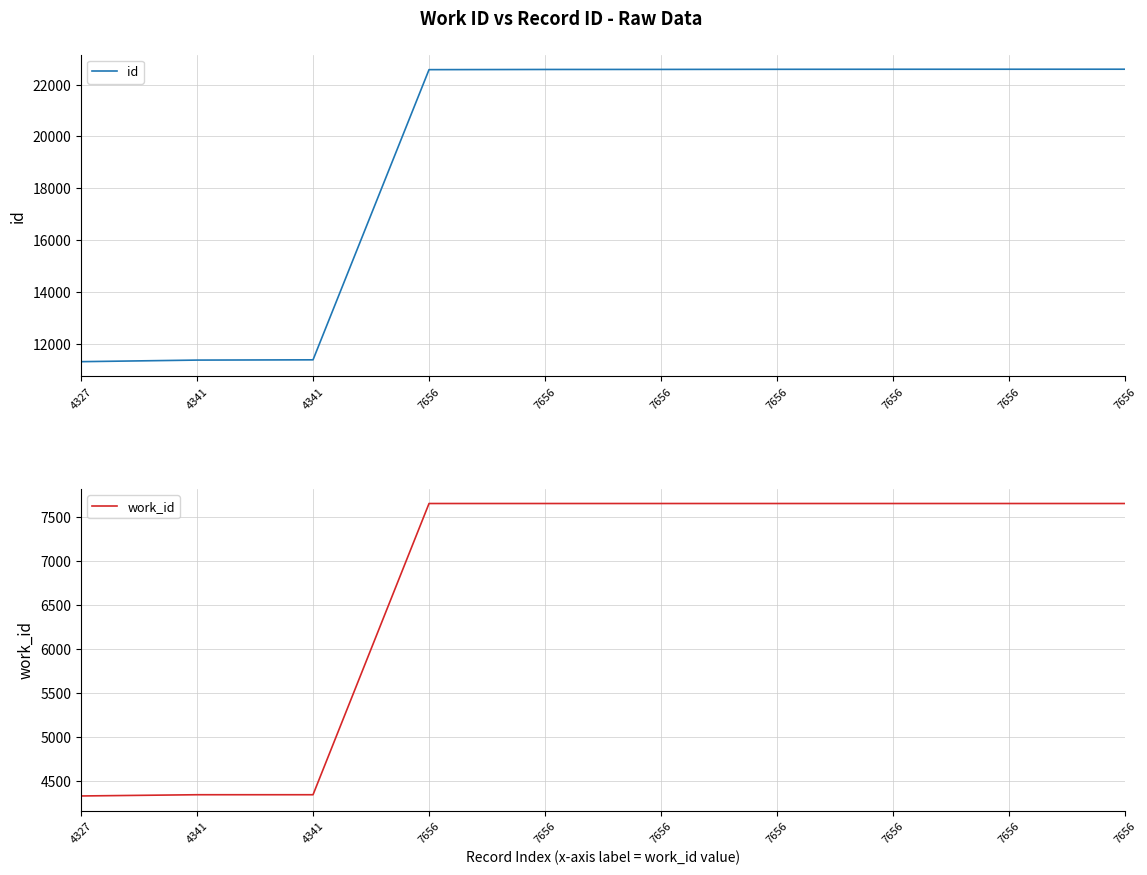

What is the sum of the id values at 7656 and 7656?

45178